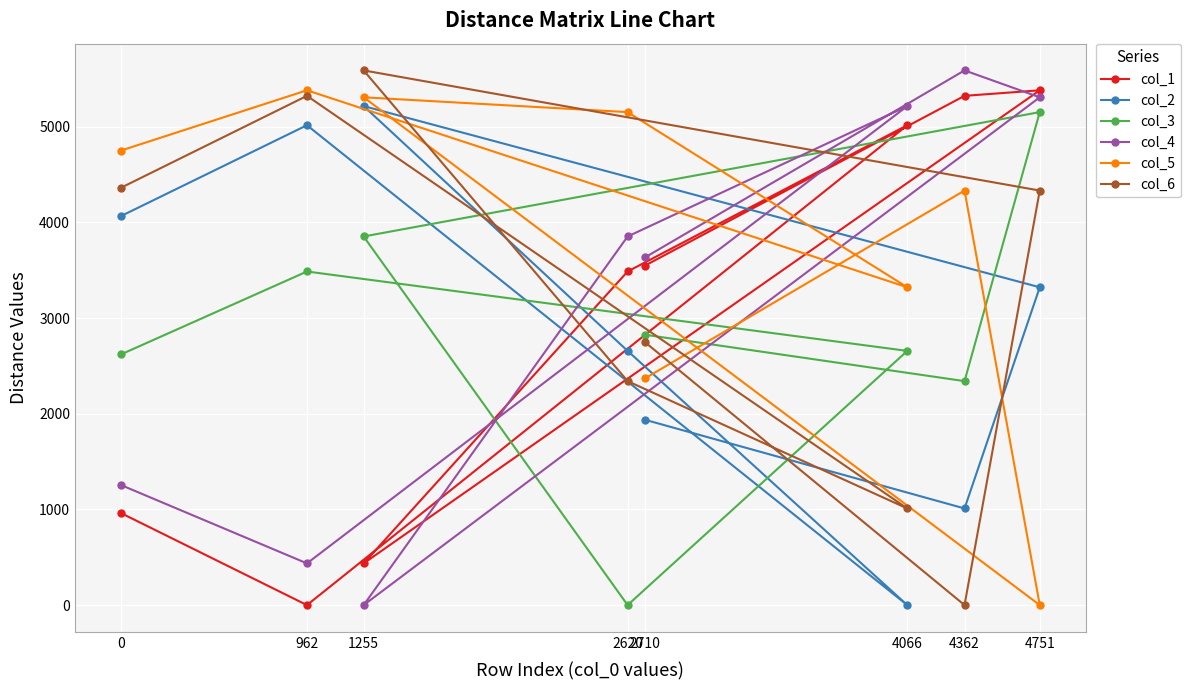

The col_2 series shows 5775 at 0. True or false?

False